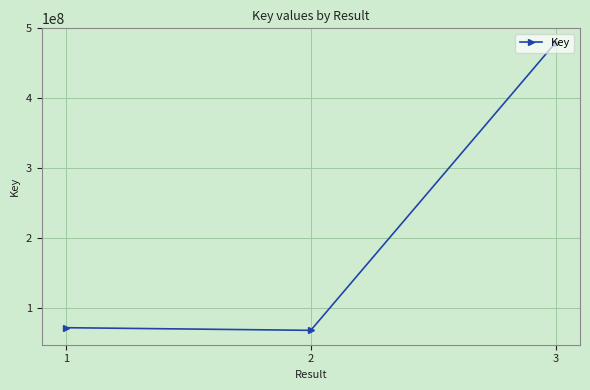

How many lines are shown in the chart?

1